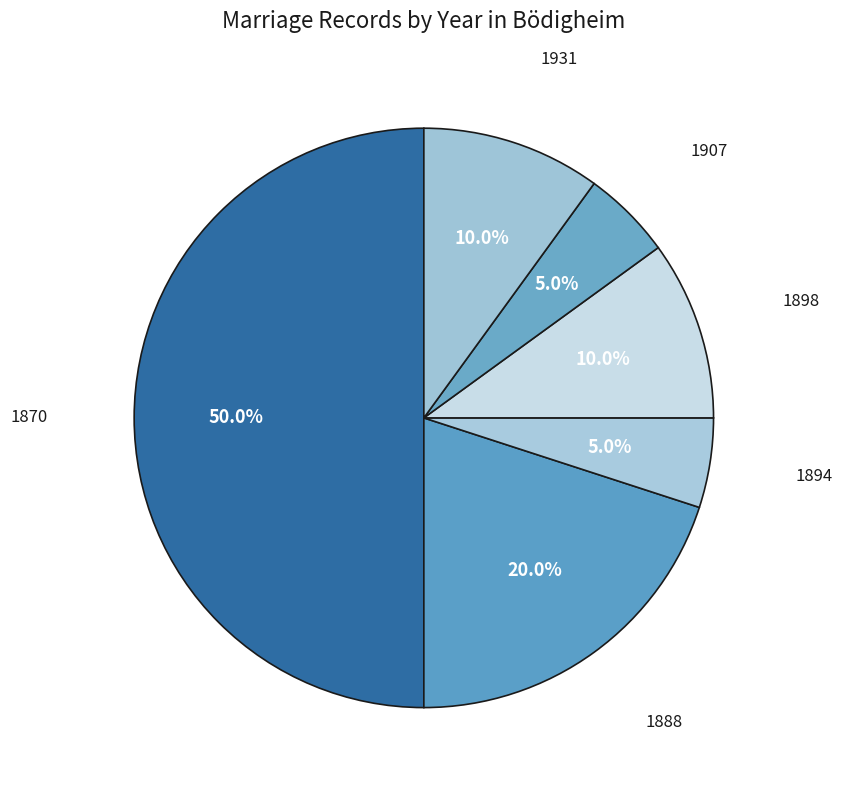

To the nearest percent, what percentage of the pie is 1907?

5%